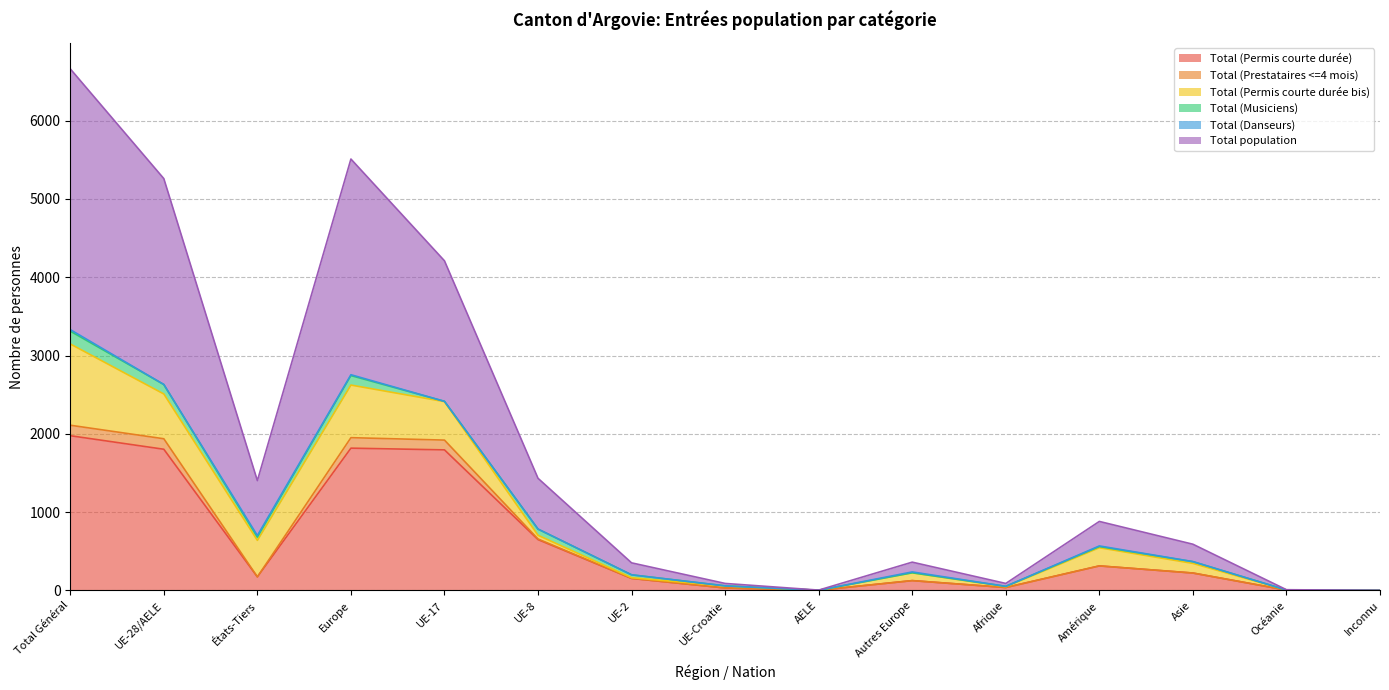

Which category has the highest value in the Total (Permis courte durée) series?

Total Général